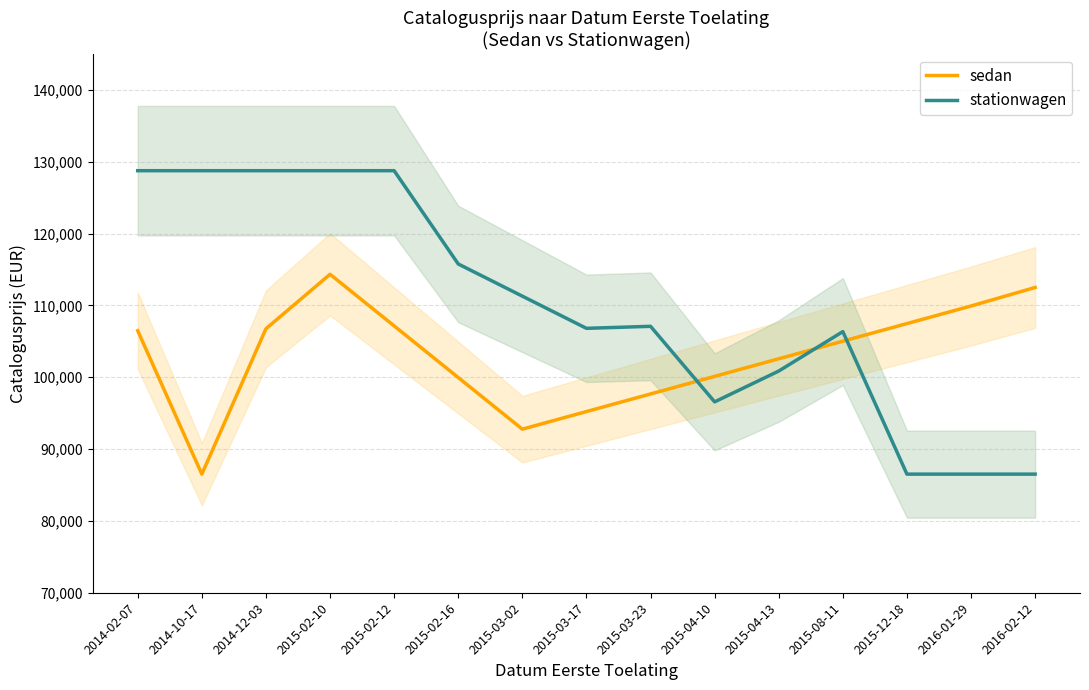

Is this an area chart (filled region under the line)?

No